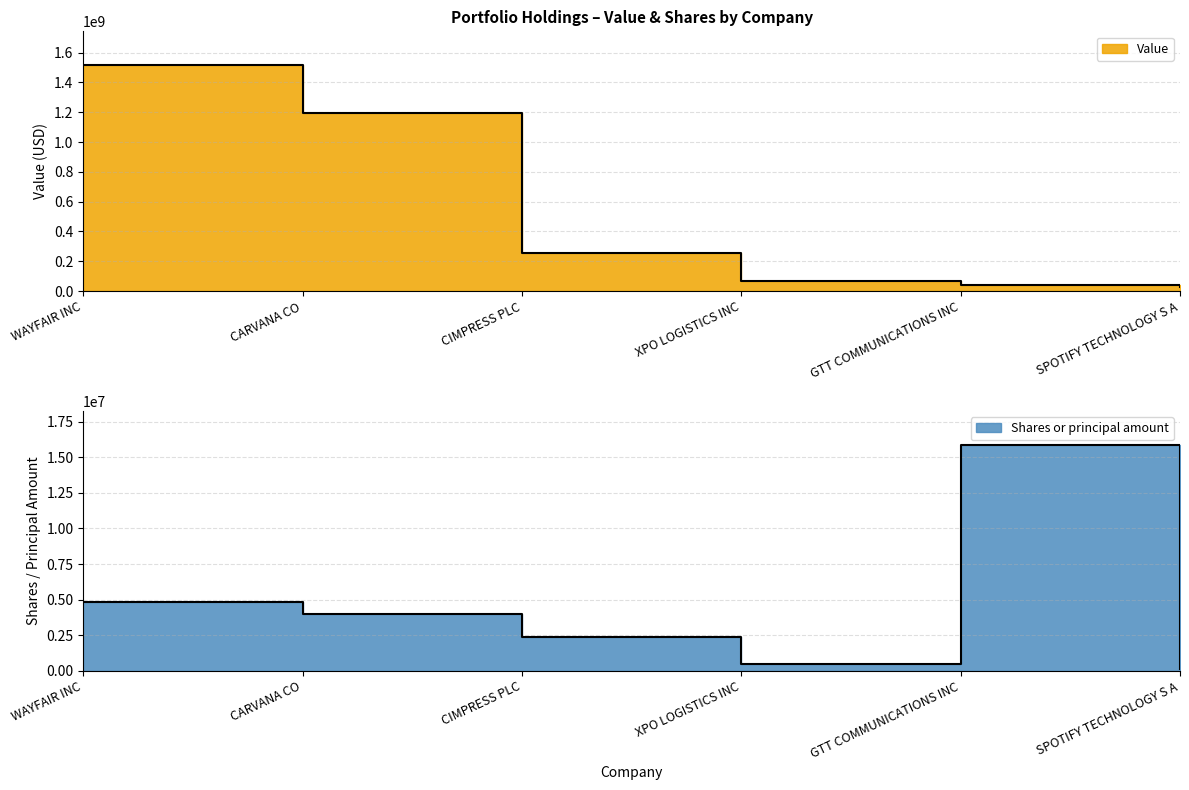

How many data points in Shares or principal amount are above 3963463?

2